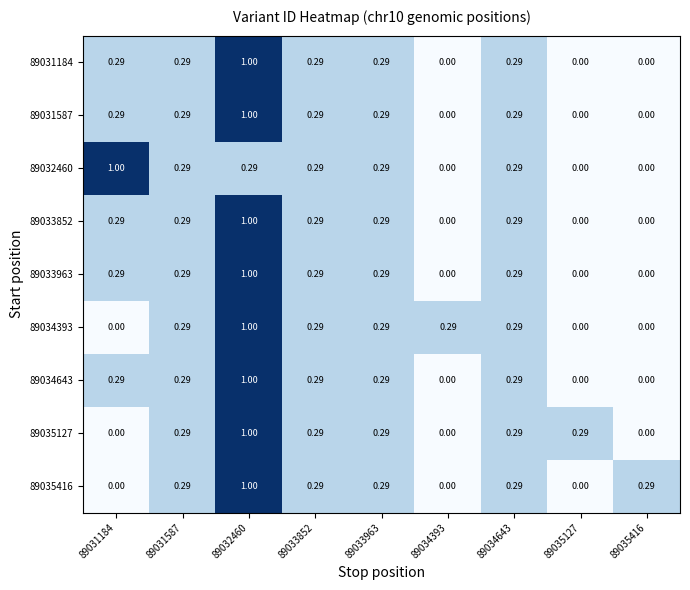

Is the value of 89035416 at 89033963 greater than the value of 89034643 at 89035416?

Yes